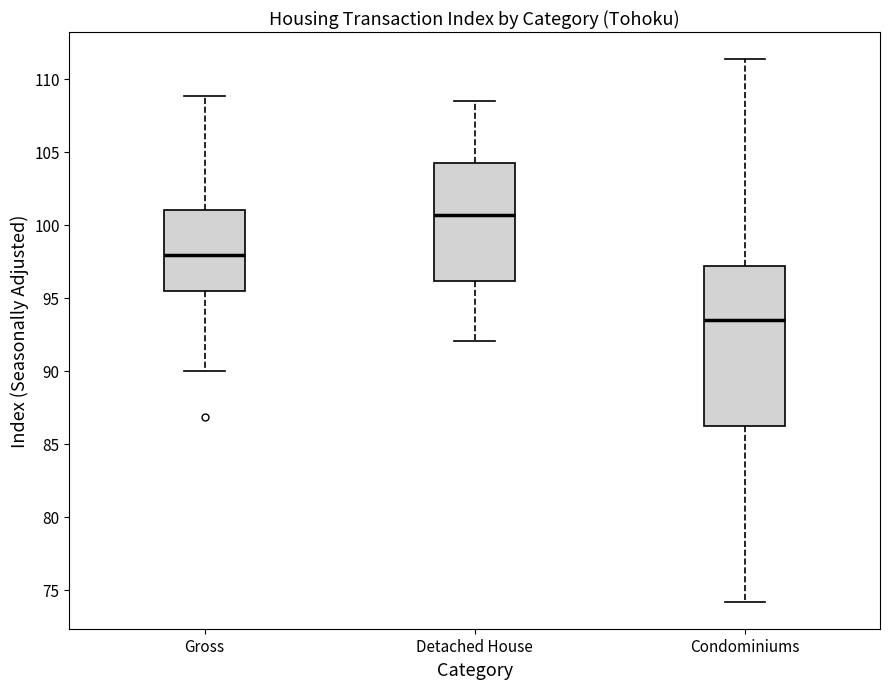

Comparing the boxes themselves (not the whiskers), which one is the tallest?

Condominiums